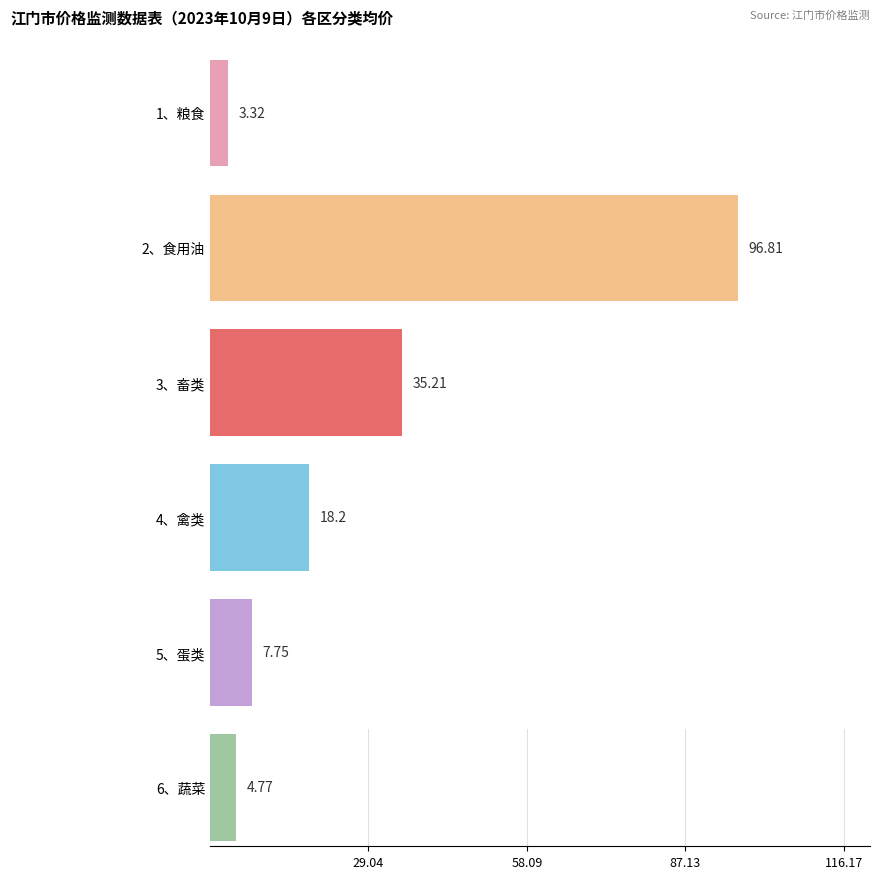

What is the label of the 3rd bar from the right?

4、禽类